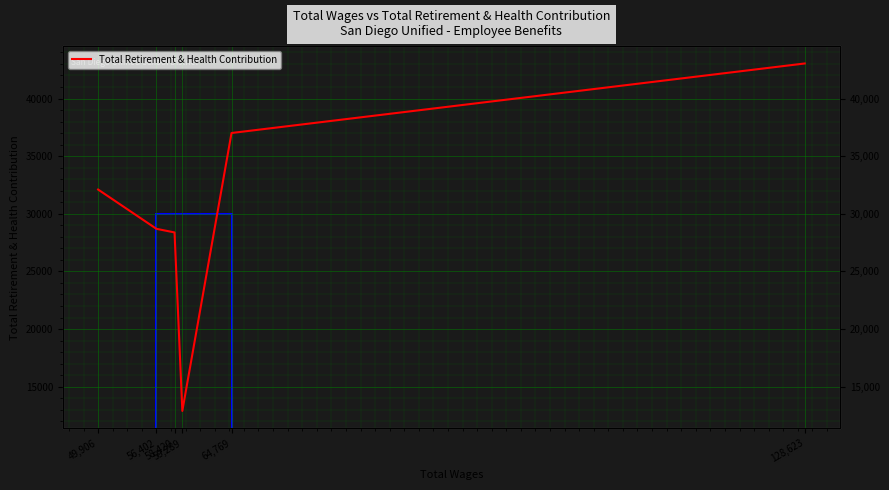

What is the sum of the values at 56,402 and 128,623?

71739